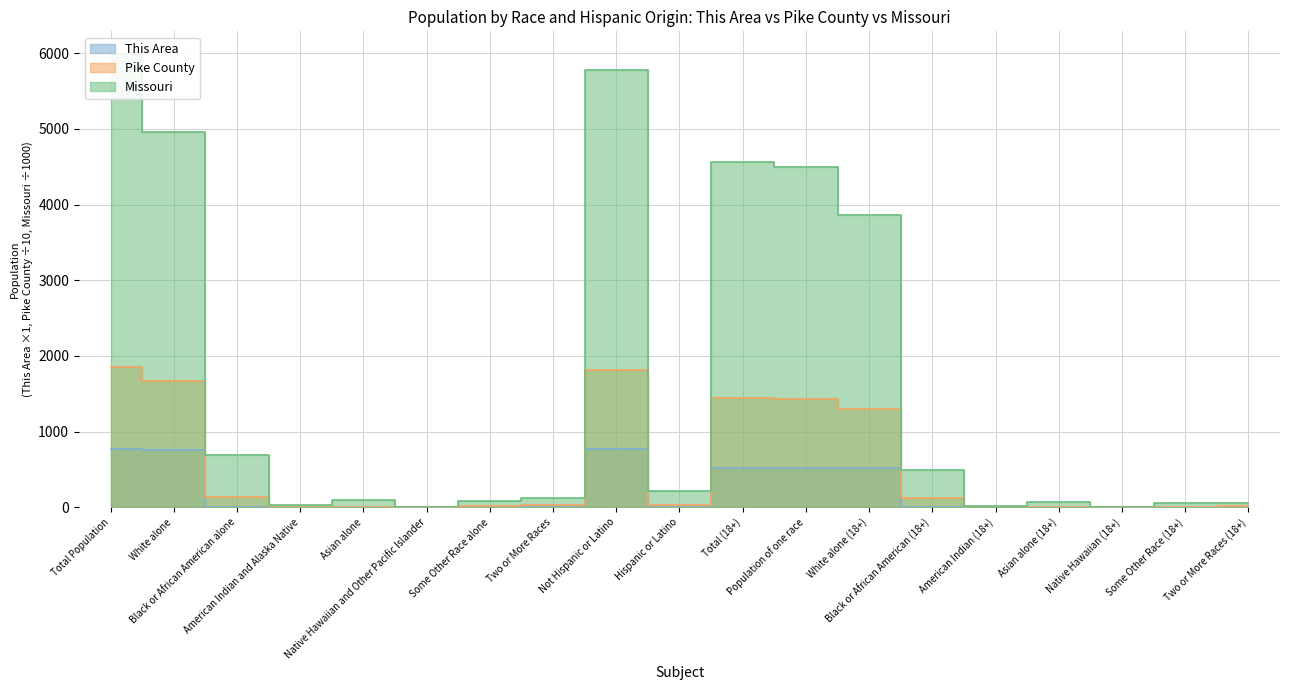

What is the total value across all series at American Indian and Alaska Native?

32.3